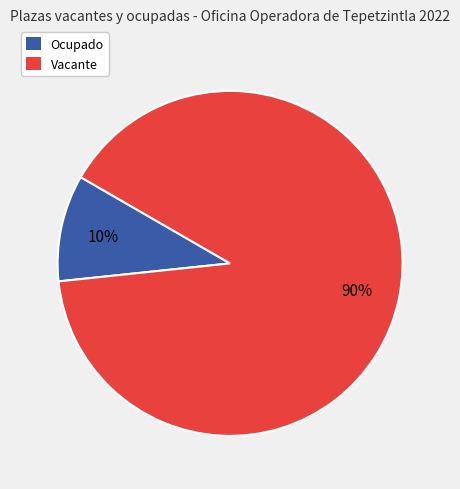

Is it true that Ocupado is 10% of the pie?

True